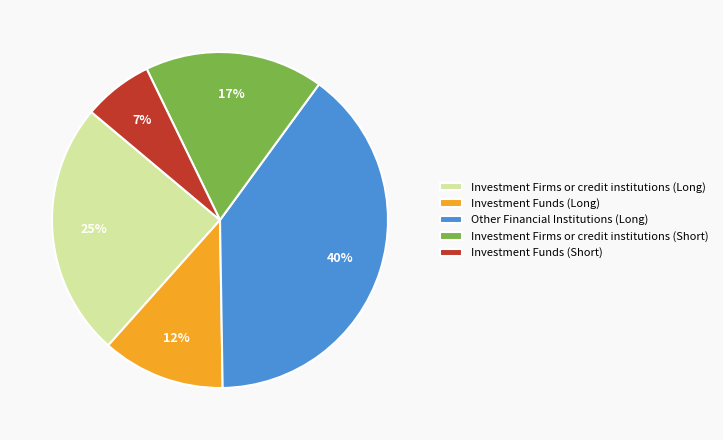

Is there any slice that represents more than half of the pie?

No